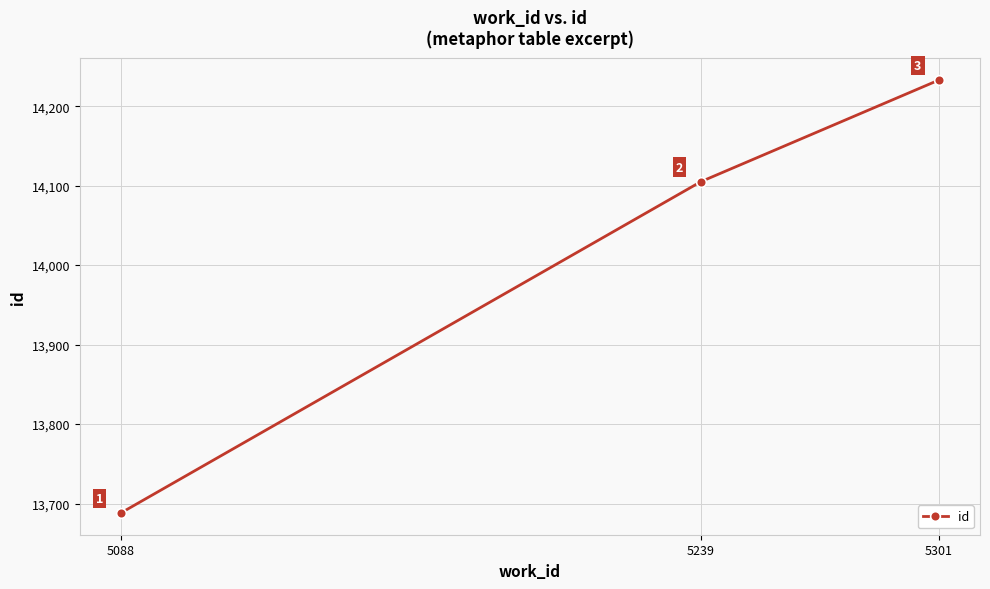

What is the difference between the maximum and second lowest values?

128